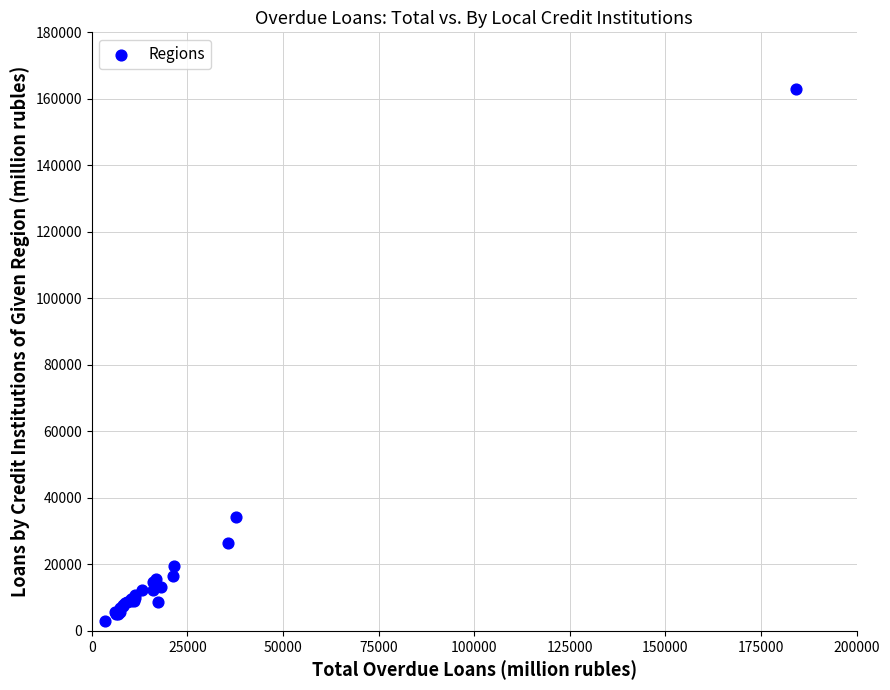

What Y value in the scatter plot is closest to 82962?

34259